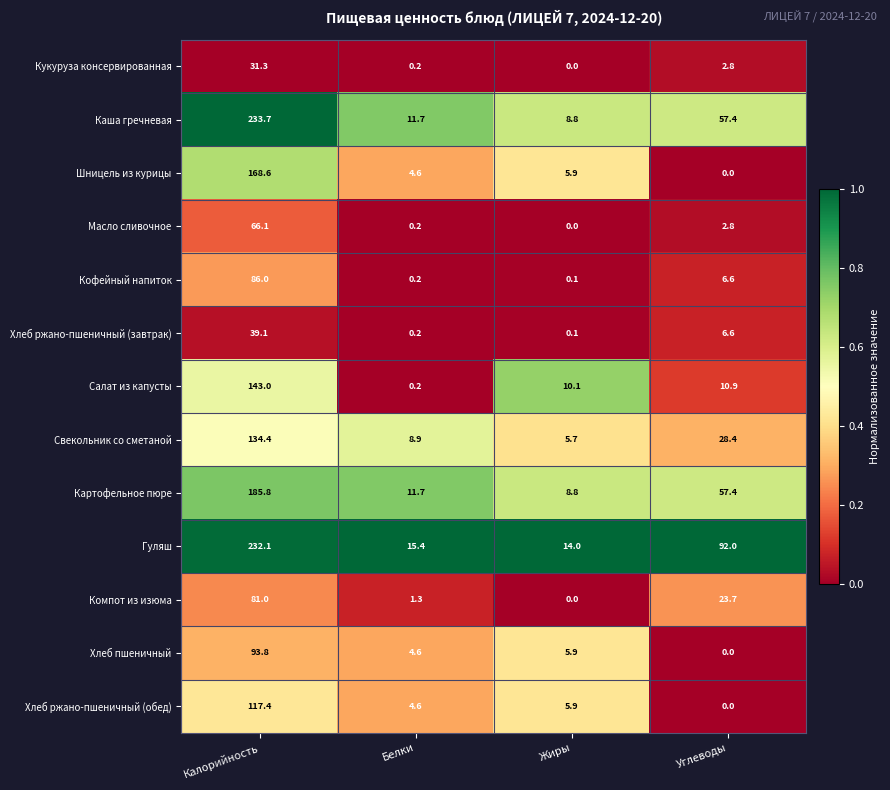

What is the sum of all Хлеб ржано-пшеничный (завтрак) values?

46.0